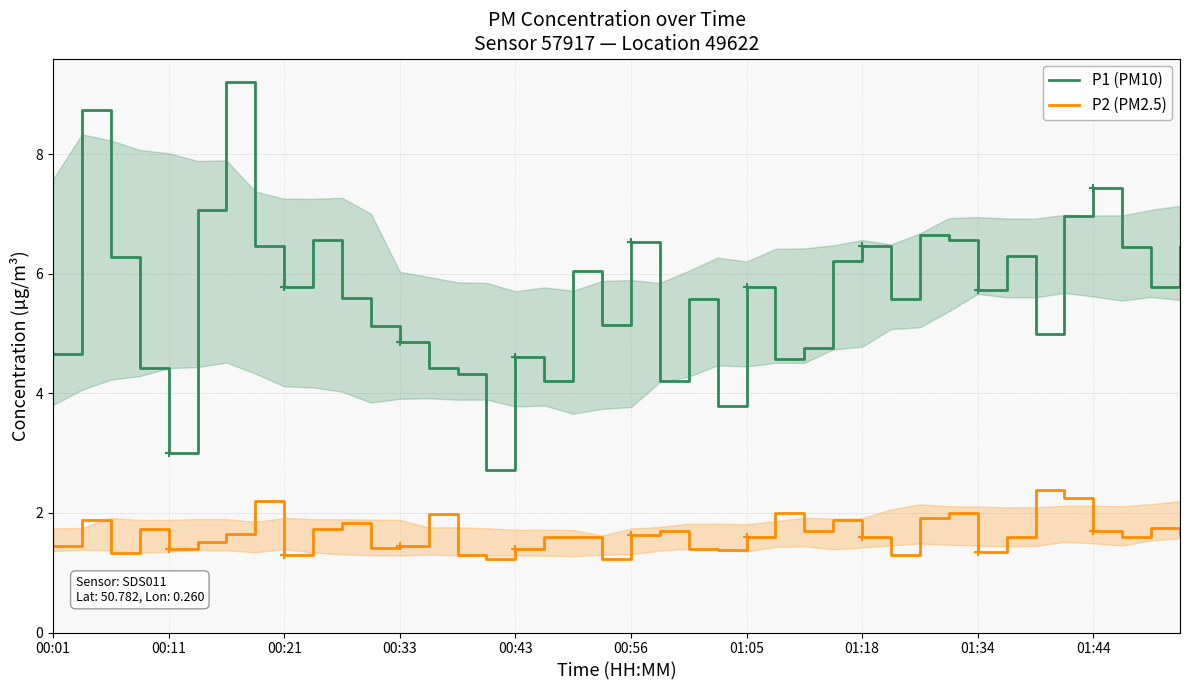

What is the label of the 15th point from the left?

14